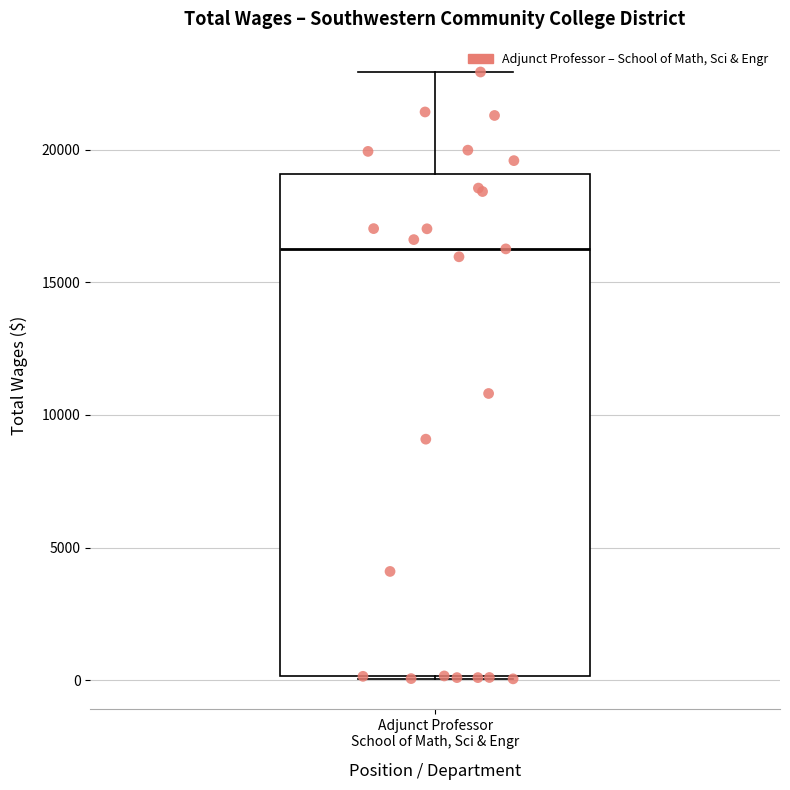

Where does the median line of the box for Adjunct Professor School of Math, Sci & Engr sit on the y-axis? The values are not printed on the chart, so give them approximately, as read against the axis.

16500